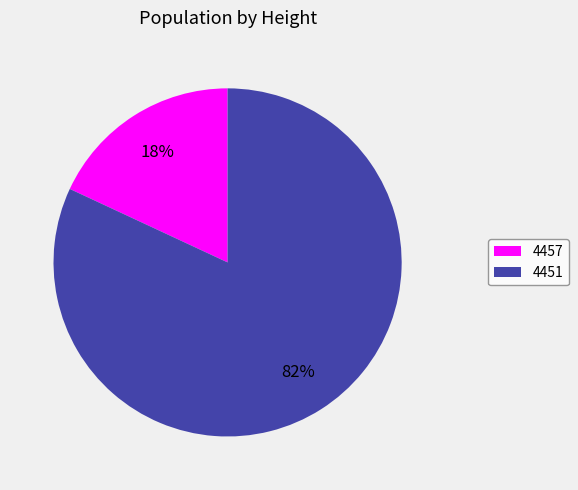

The 4457 slice represents 28% of the pie. True or false?

False